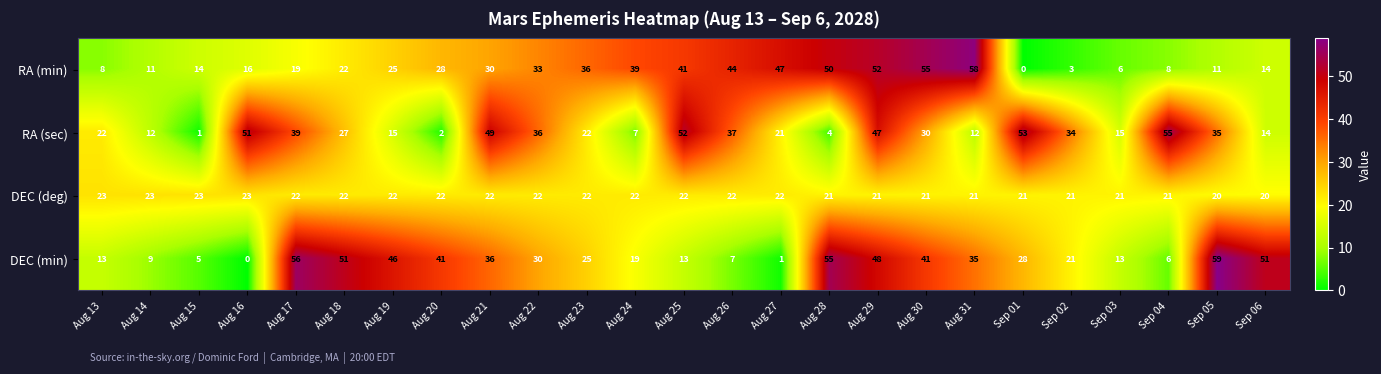

What value does the DEC (min) series have at Sep 04, to the nearest 5?

5